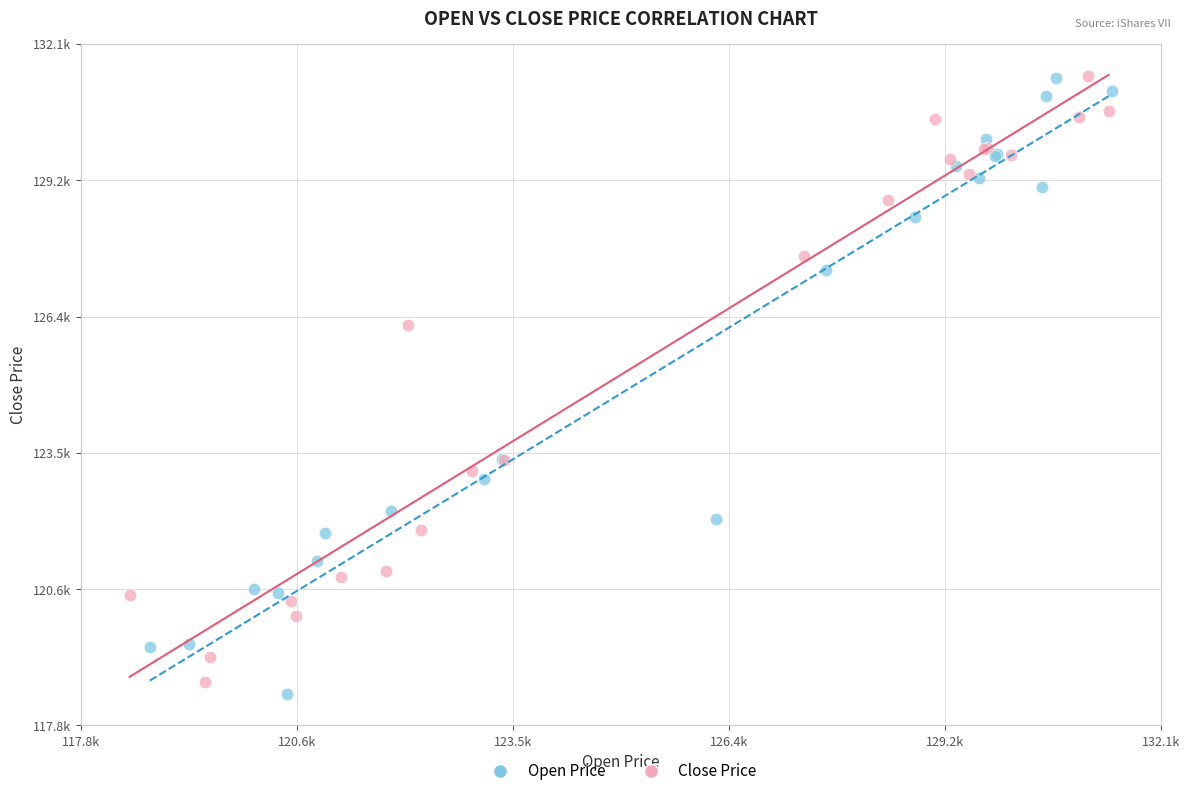

Which series has the widest spread of Y values?

Open Price